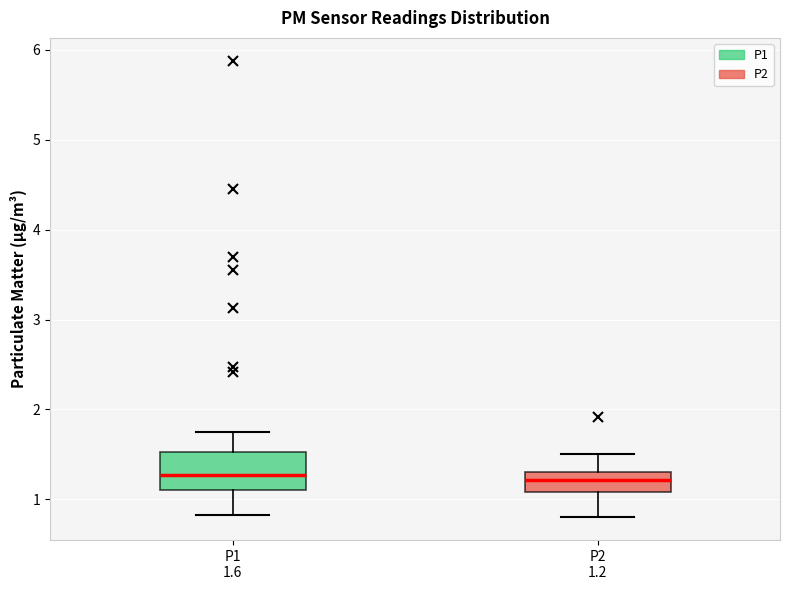

Which box is the tallest, from its lower edge to its upper edge?

P1 1.6